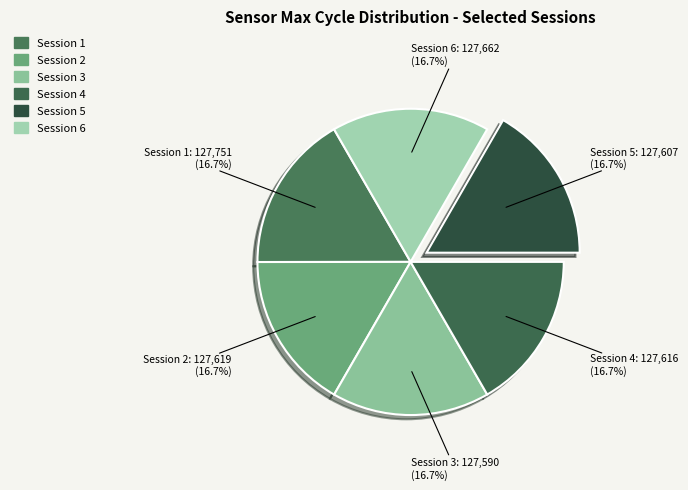

Is Session 2 the majority of the pie?

No